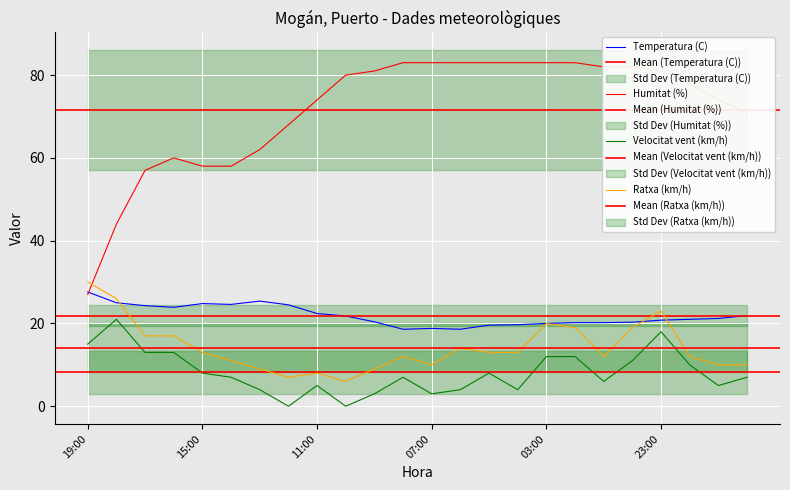

True or false: Humitat (%) and Velocitat vent (km/h) intersect in this chart.

False